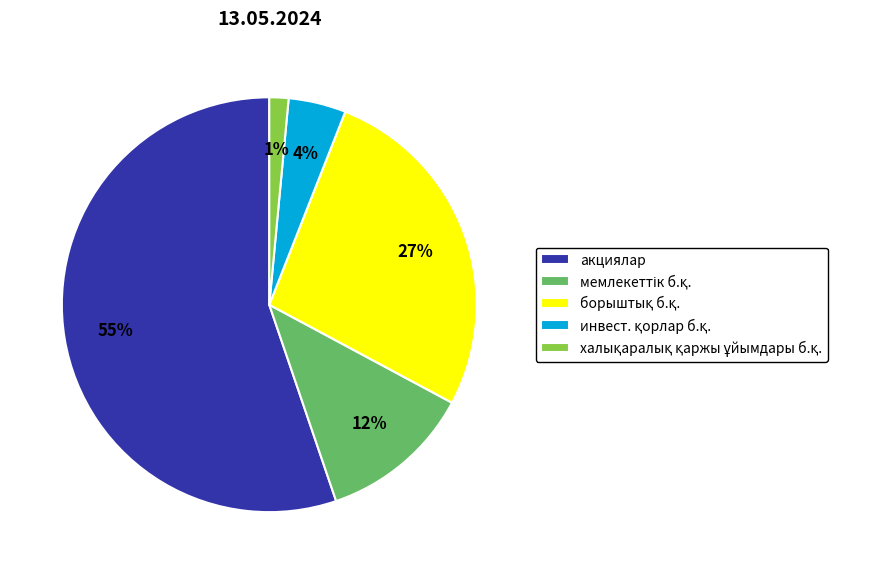

Is there a majority slice in this chart?

Yes